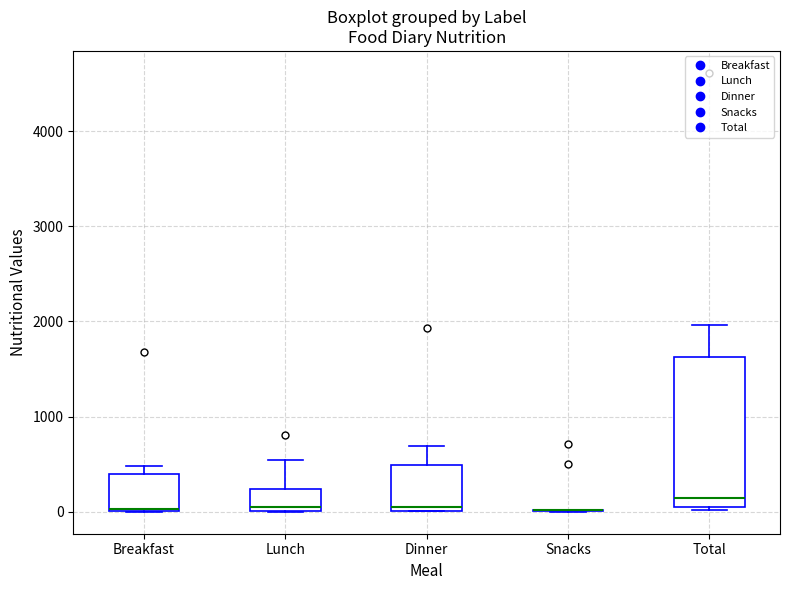

Comparing the boxes themselves (not the whiskers), which one is the tallest?

Total